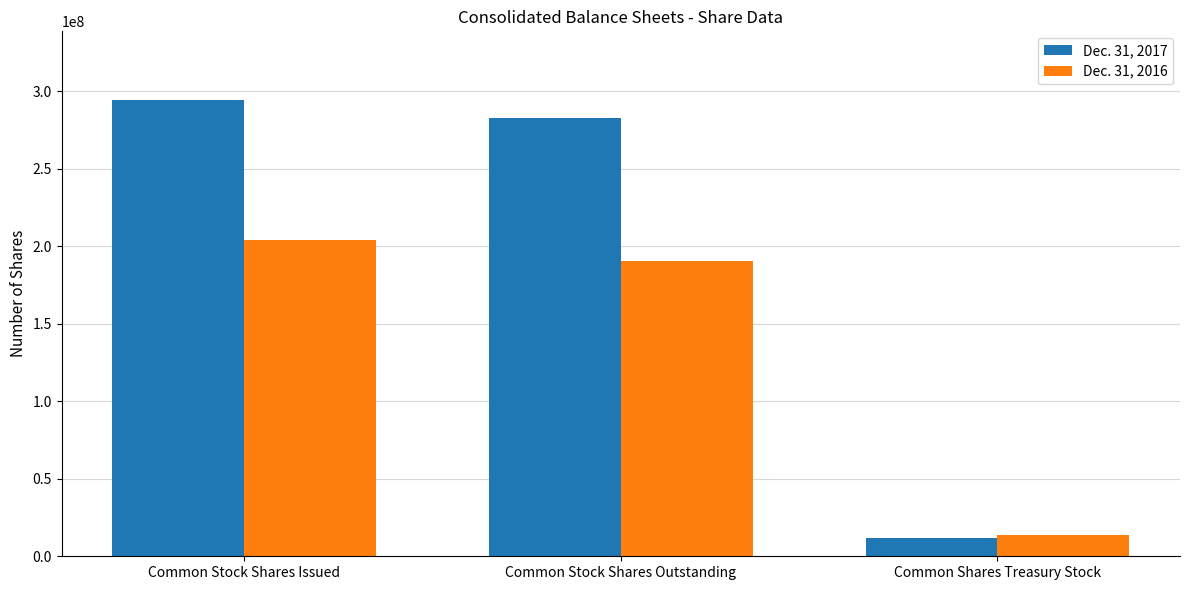

At Common Stock Shares Issued, list the series in order from largest to smallest.

Dec. 31, 2017, Dec. 31, 2016